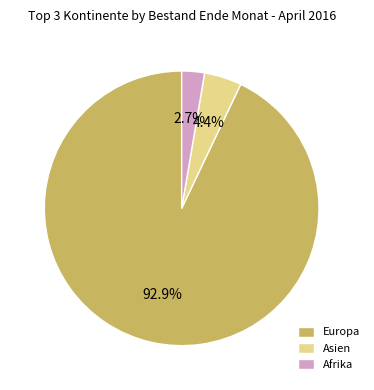

Between Europa and Afrika, which is larger?

Europa